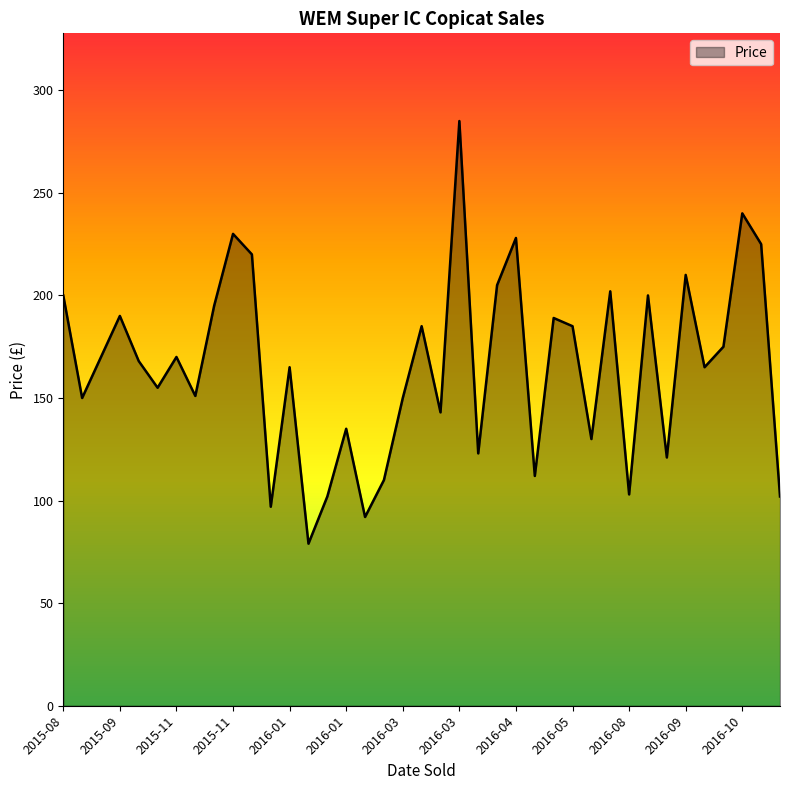

What is the greatest value displayed?

285